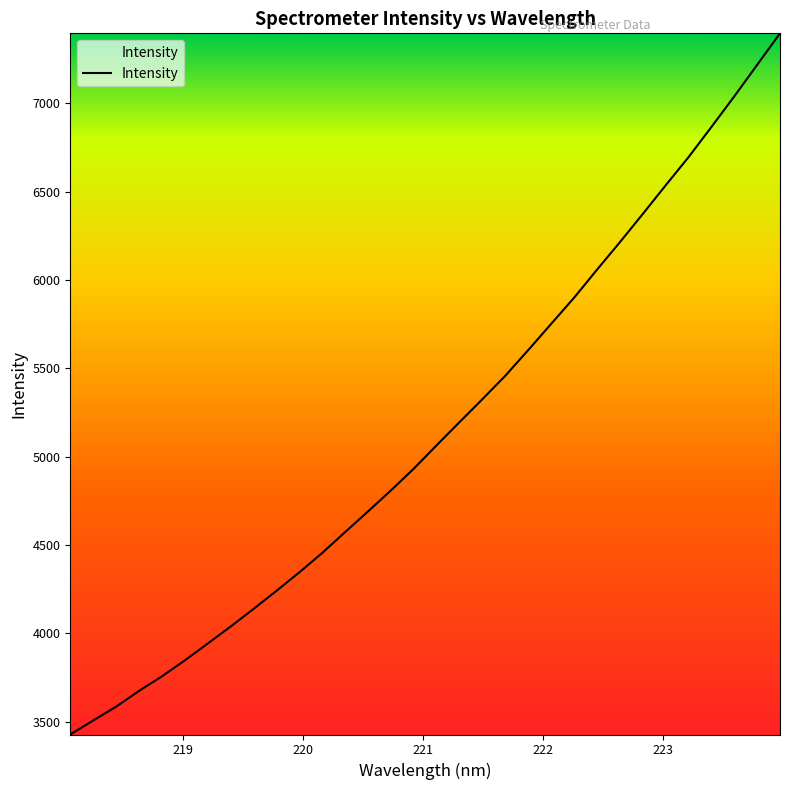

What is the greatest value displayed?

7396.1